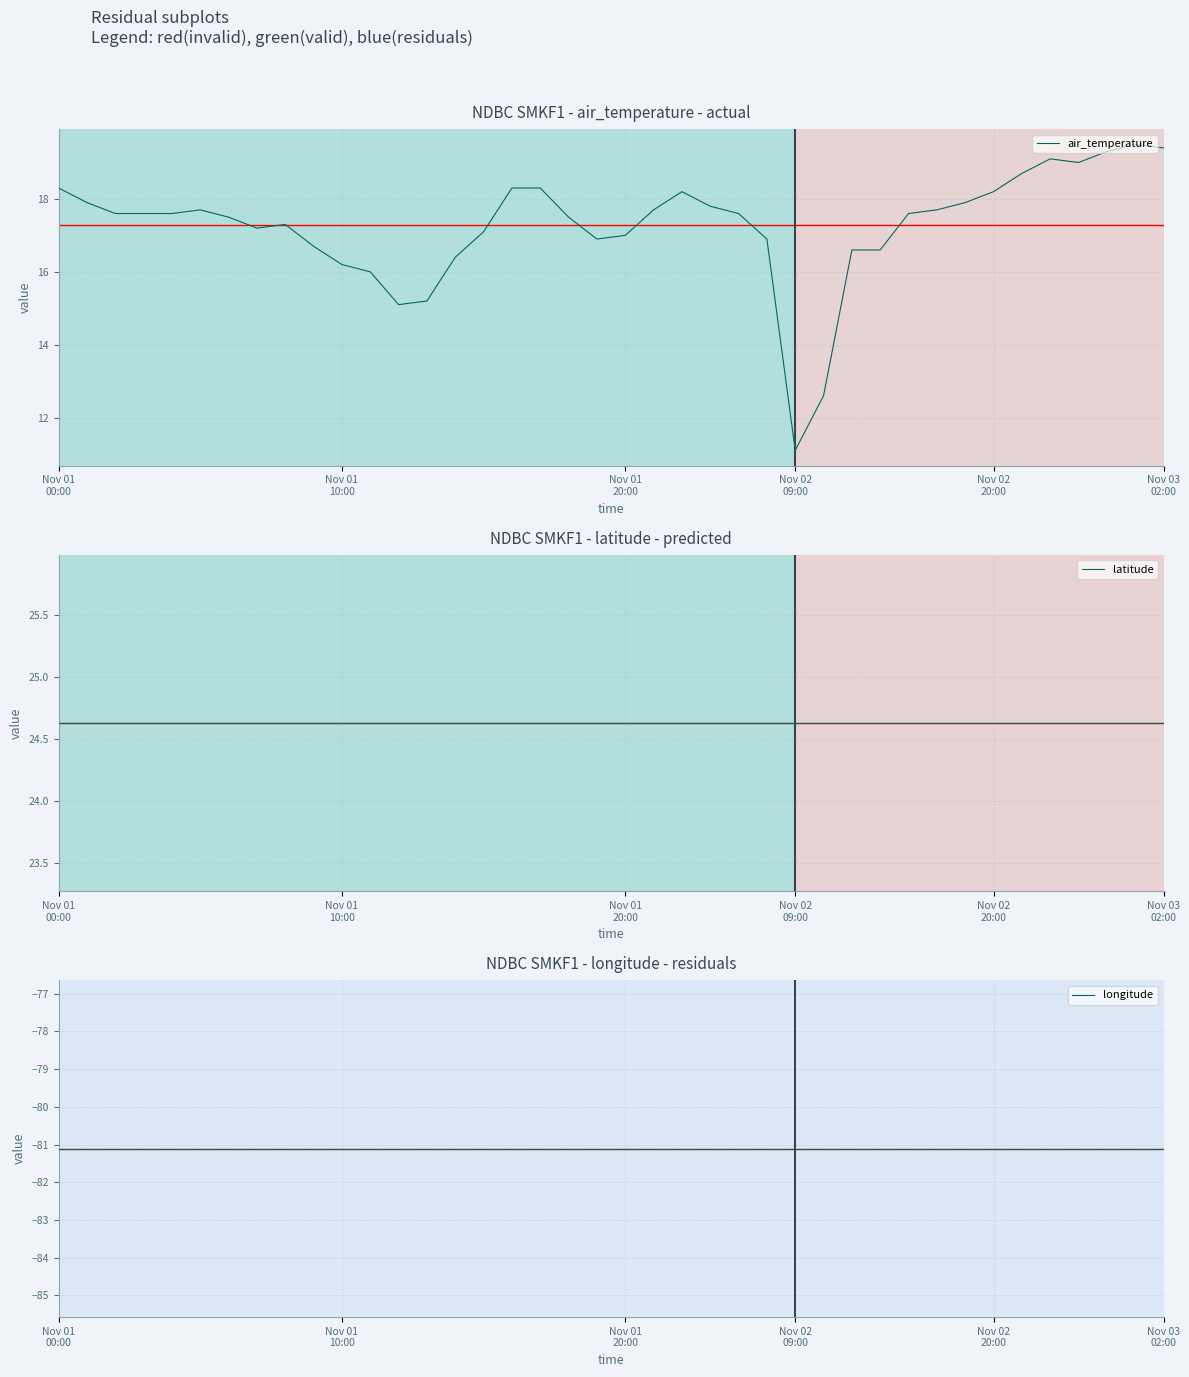

At which category does the chart reach its peak across all series?

Nov 01
00:00